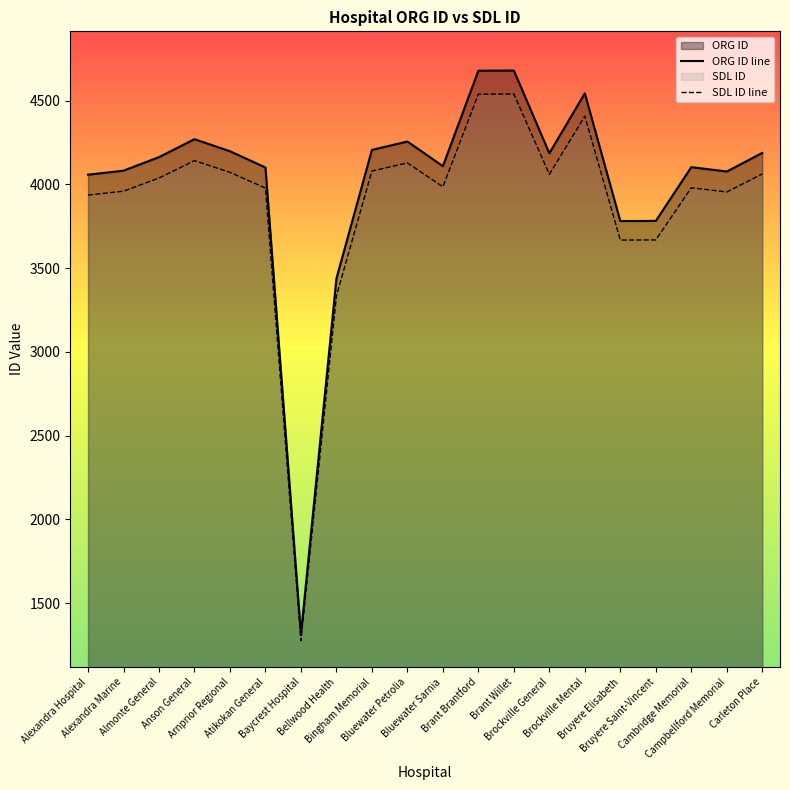

Where is the first local minimum for SDL ID line?

Baycrest Hospital